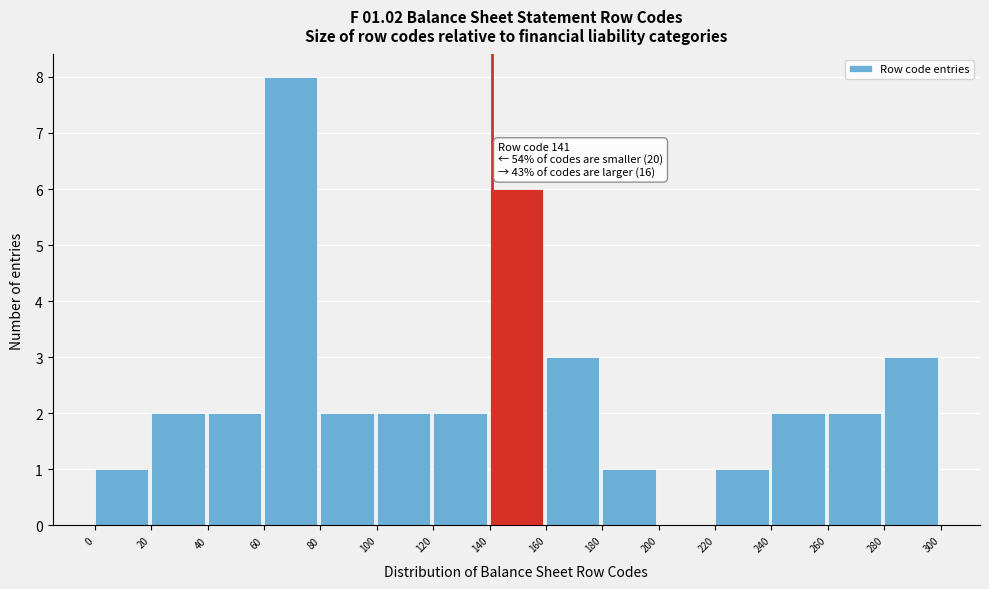

Which range on the x-axis has the tallest bar?

60 to 80